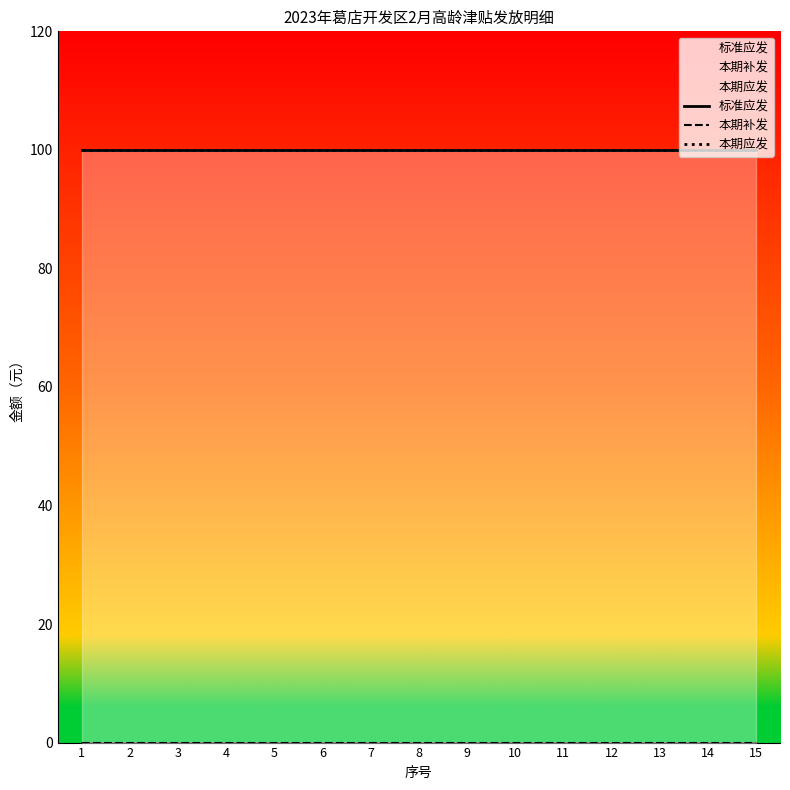

List the labels in order of 标准应发 value, largest first.

1, 2, 3, 4, 5, 6, 7, 8, 9, 10, 11, 12, 13, 14, 15